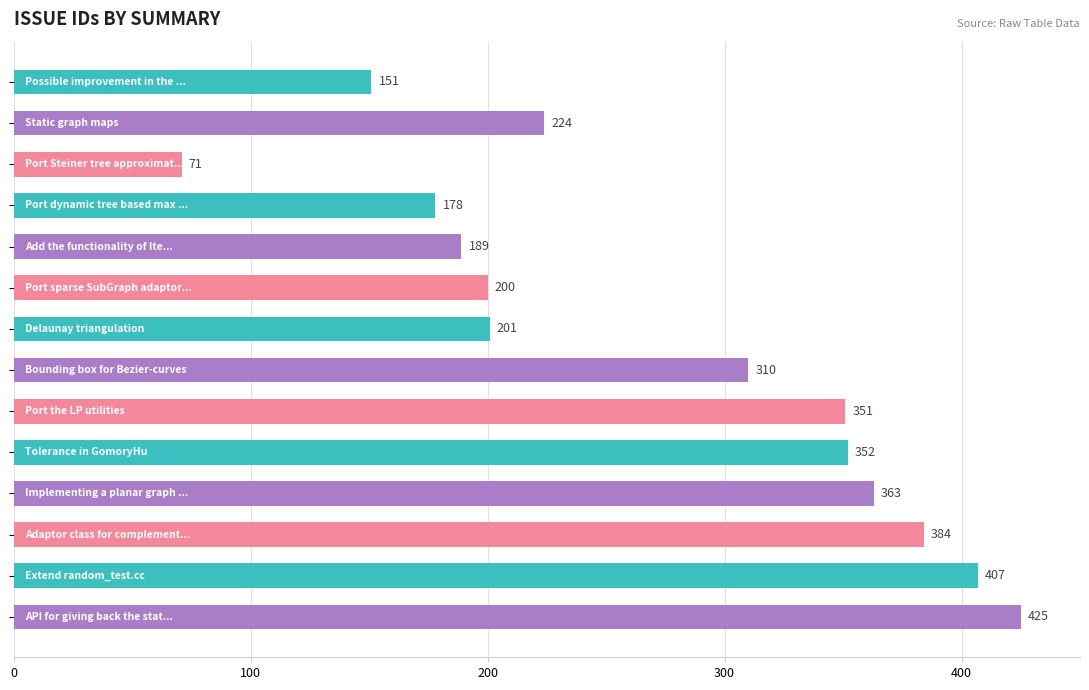

What is the difference between the maximum and minimum values?

354